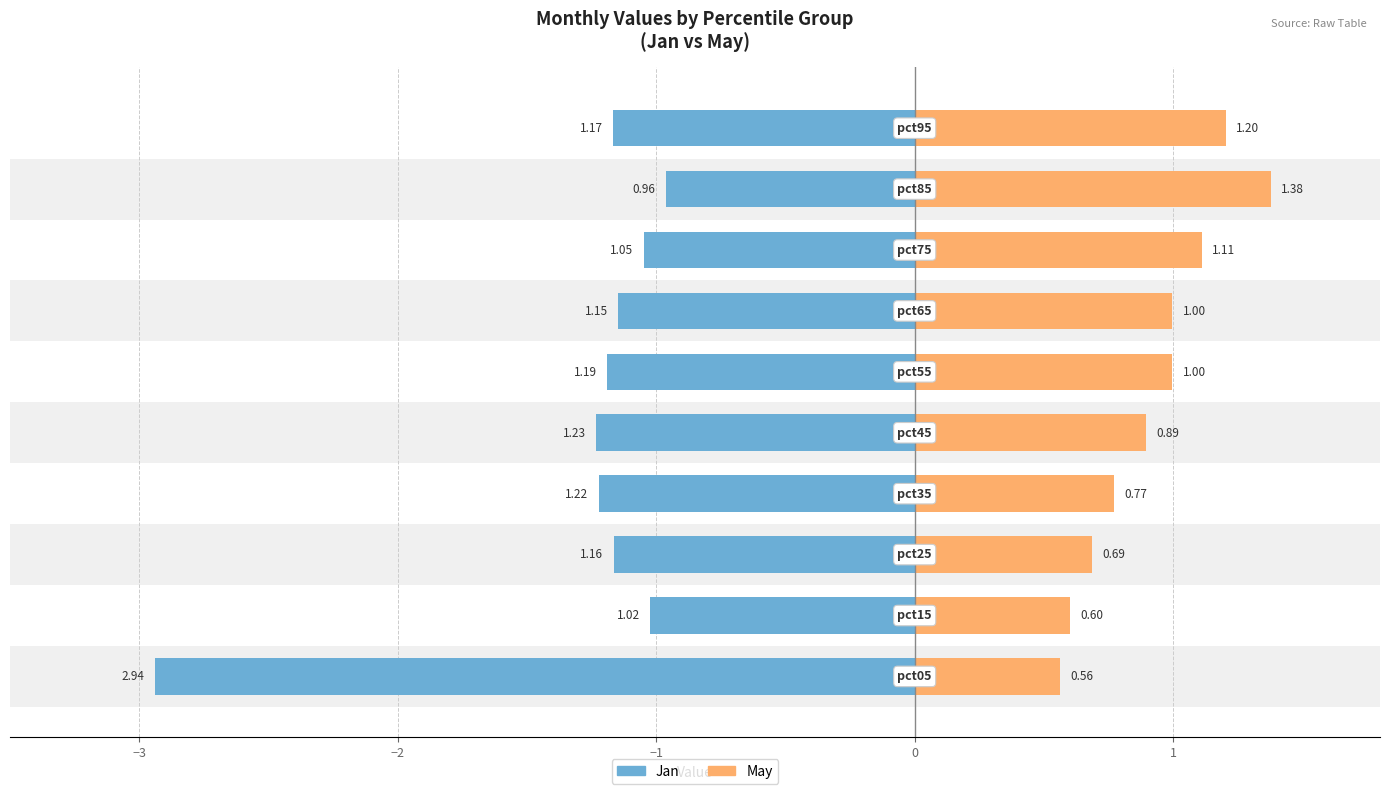

What is the difference between the second highest and minimum values in the May series?

0.6